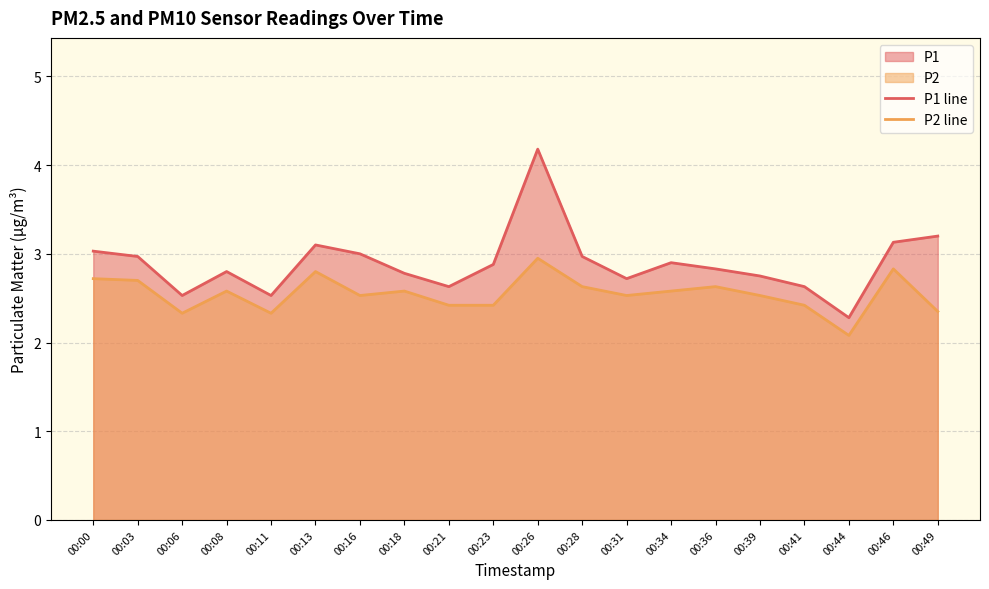

What is the value of the P2 line point at the 1st from the left?

2.7